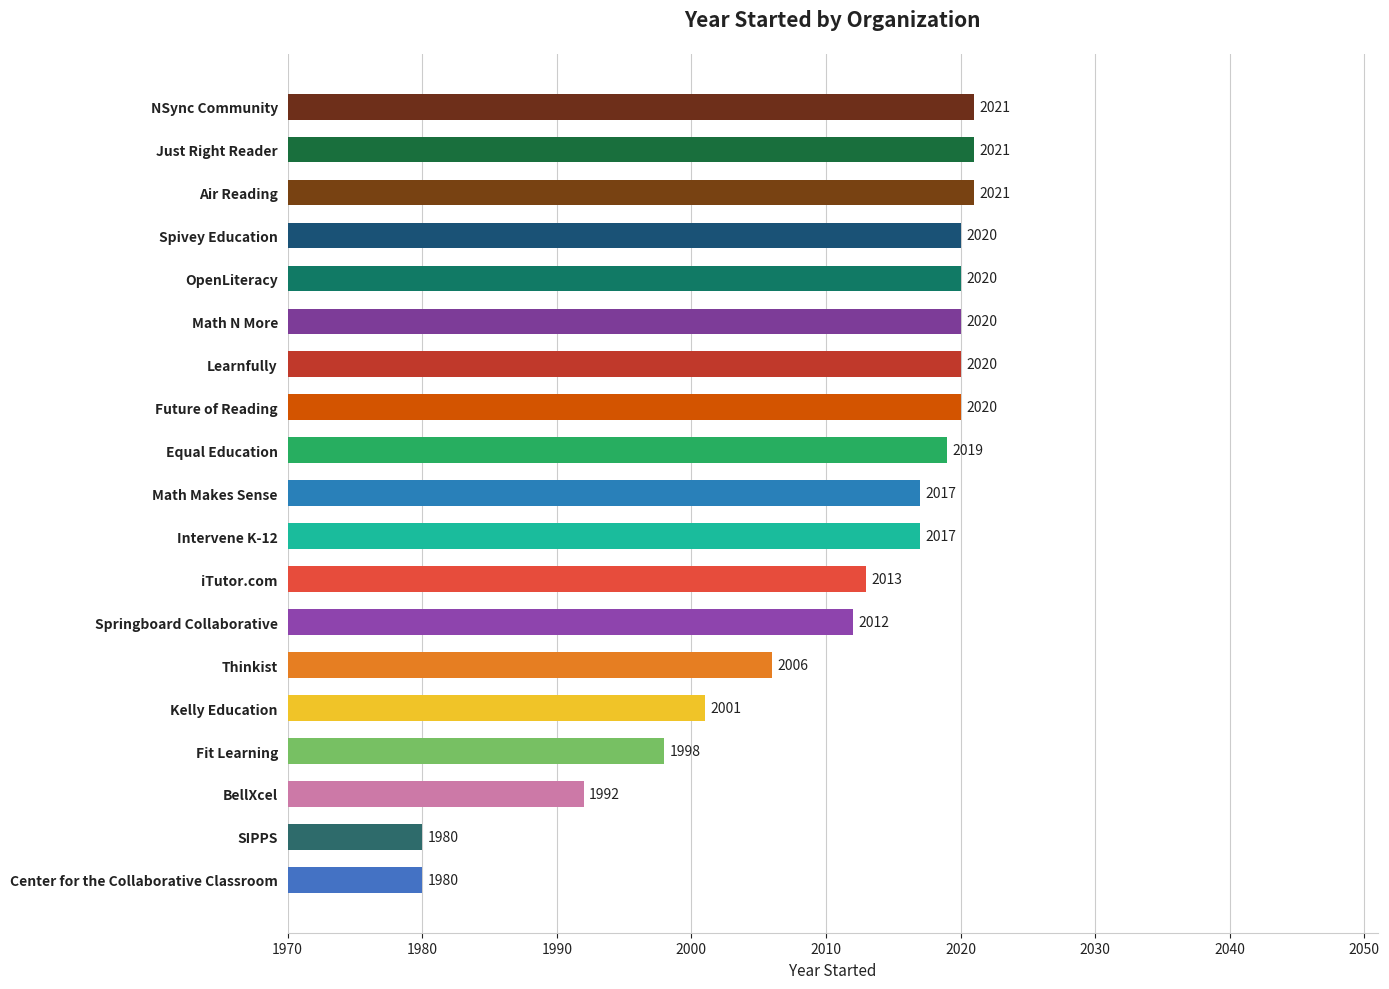

Read the value at Equal Education.

2019